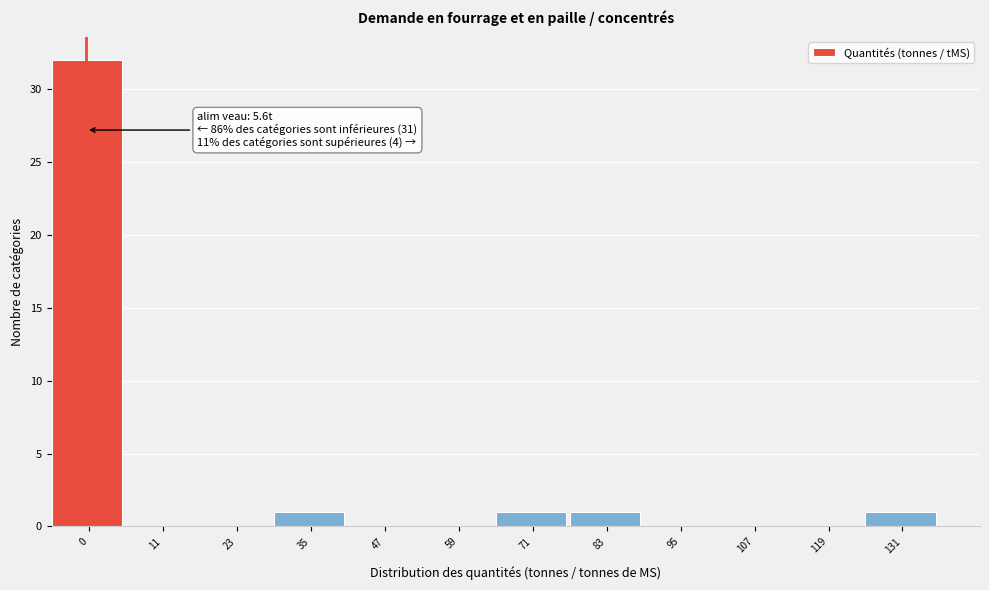

Reading left to right, transcribe all the data shown in this chart.

0=32	11=0	23=0	35=1	47=0	59=0	71=1	83=1	95=0	107=0	119=0	131=1